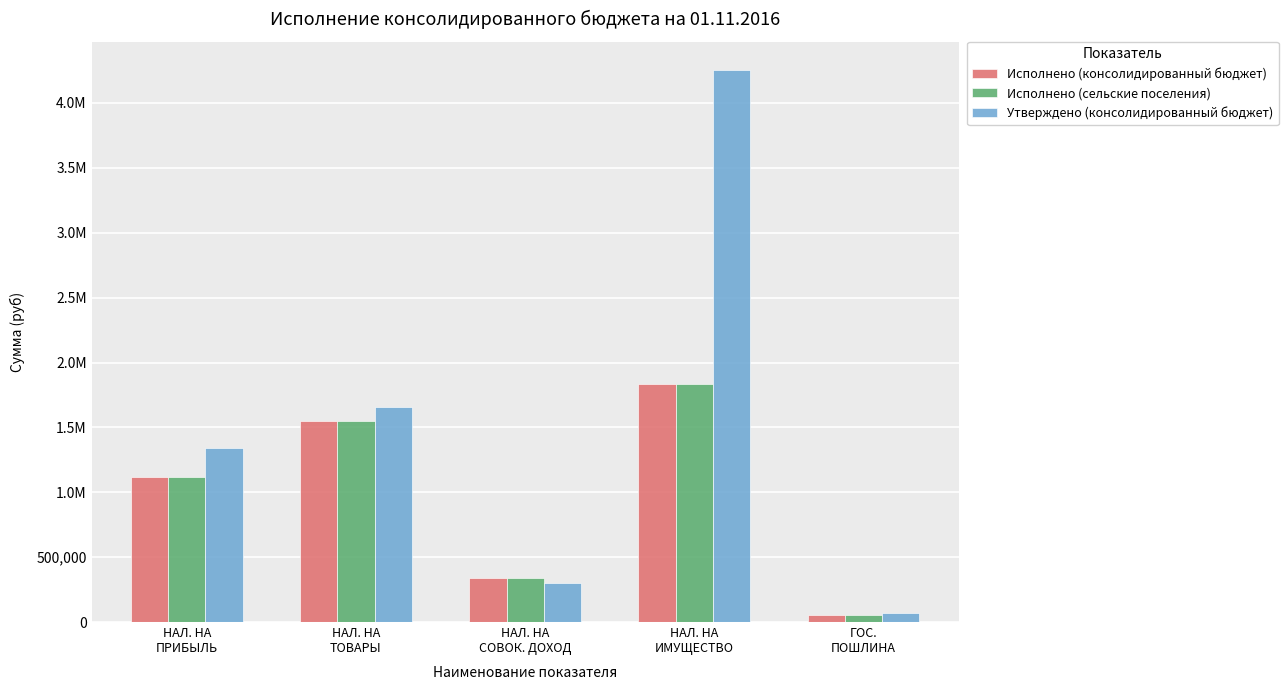

At how many categories does at least one series exceed 1694703?

1